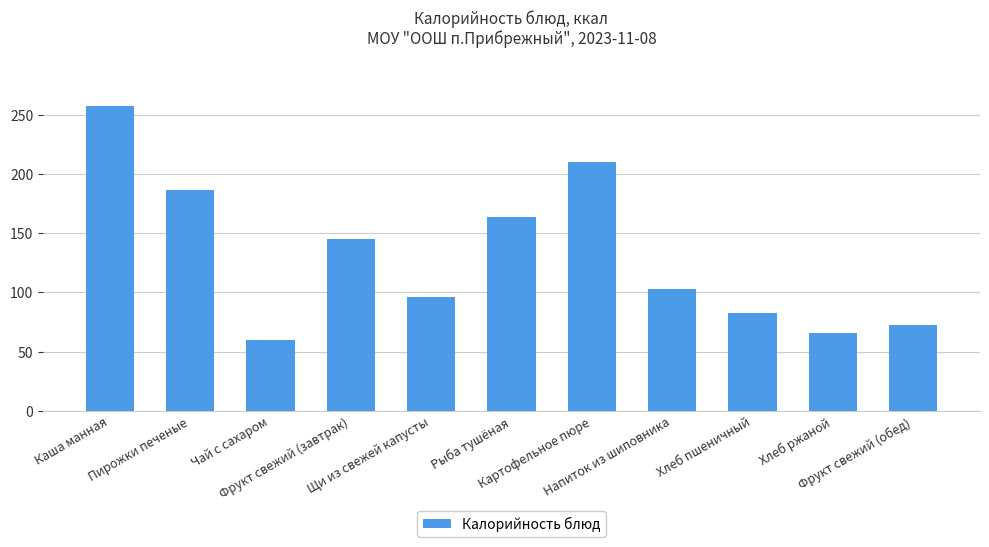

What is the sum of all values?

1441.9